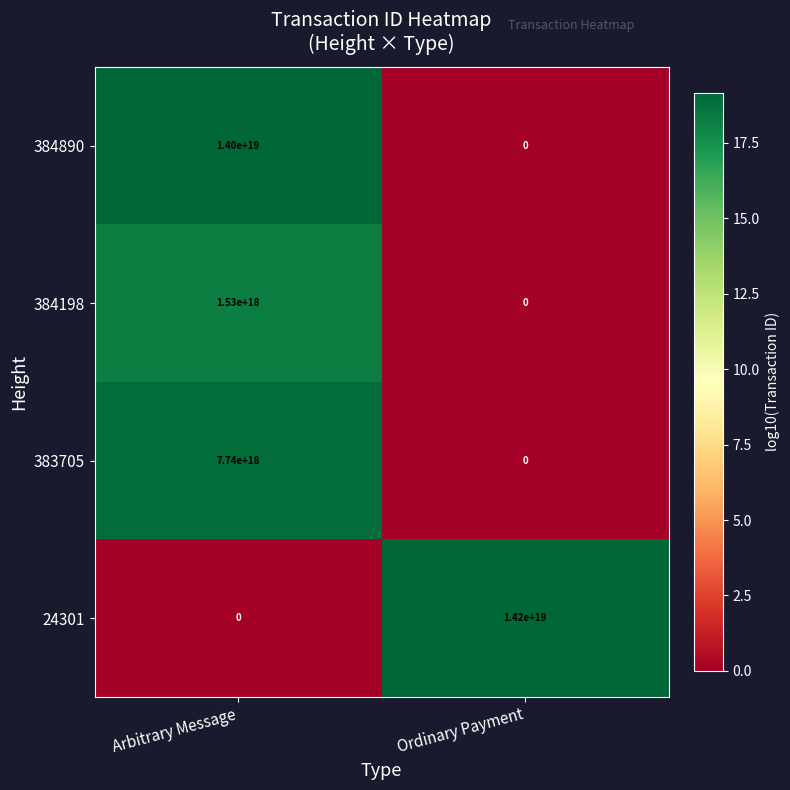

Between Arbitrary Message and Ordinary Payment, which series saw the biggest shift?

24301